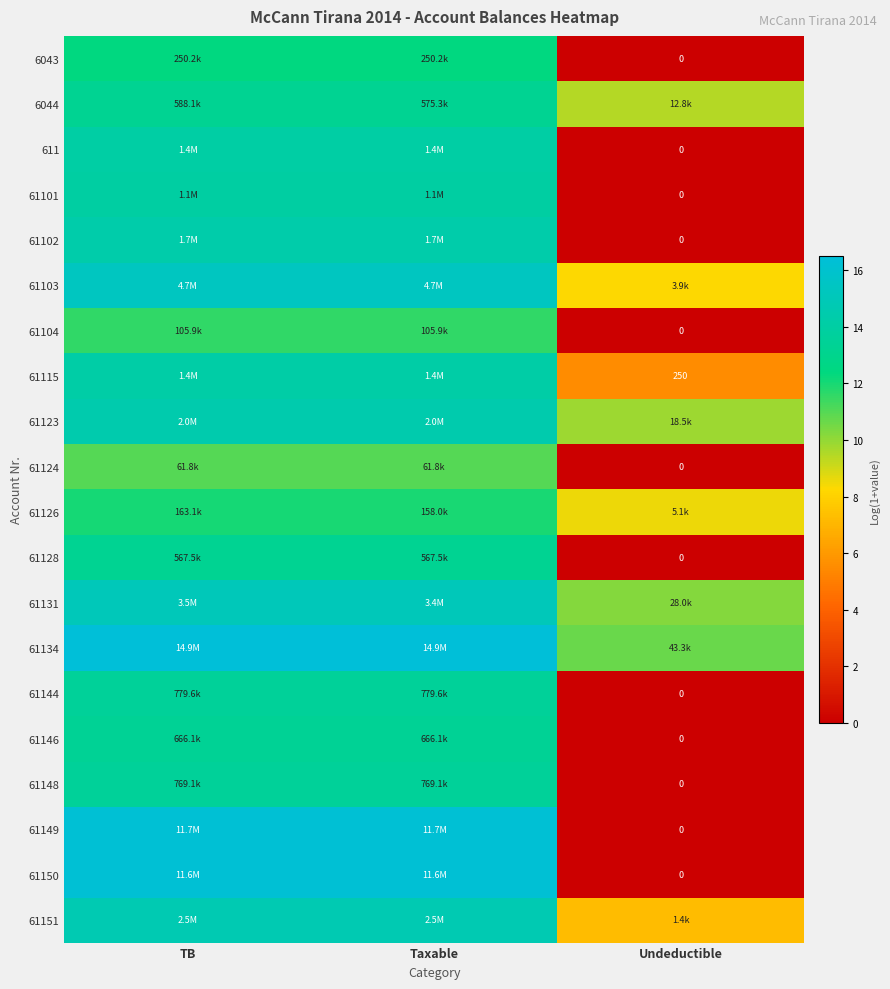

What is the highest value of the 61128 series?

13.2